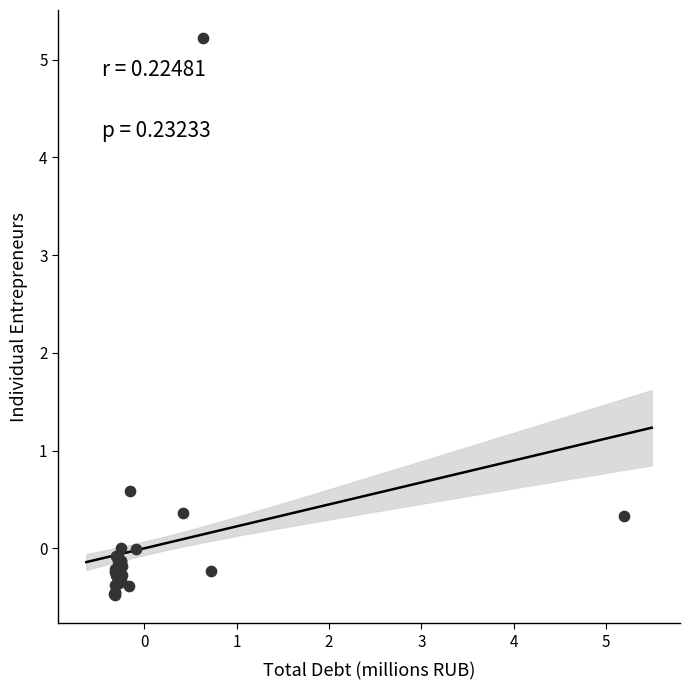

What Y value in the scatter plot is closest to 2?

0.6